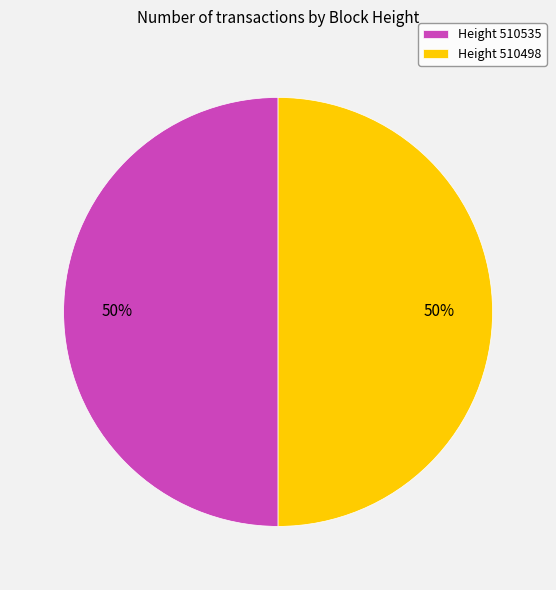

Approximately how many times larger is the value at Height 510535 compared to Height 510498?

1.0